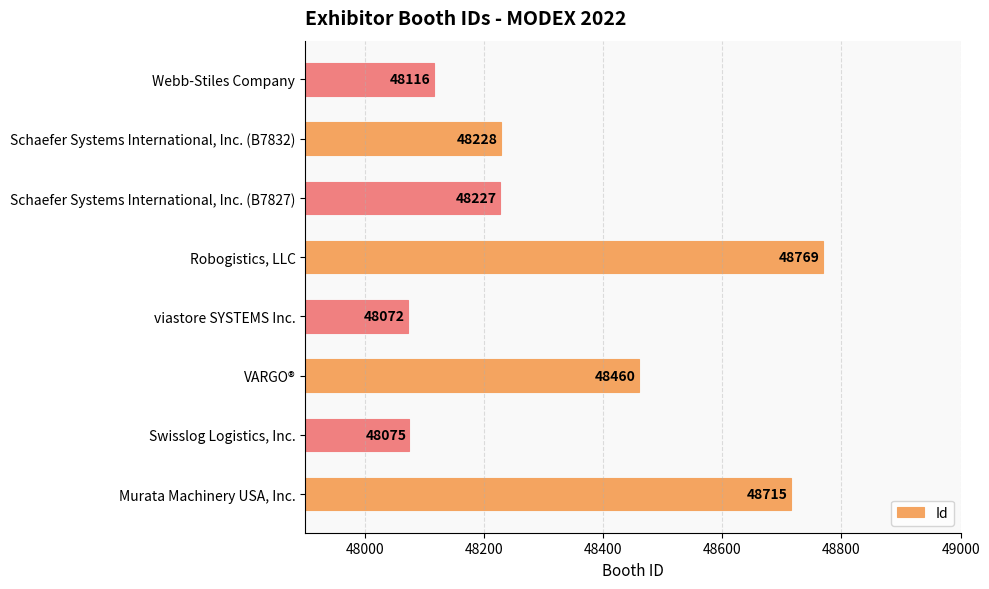

Which category has the highest value across all series?

Robogistics, LLC